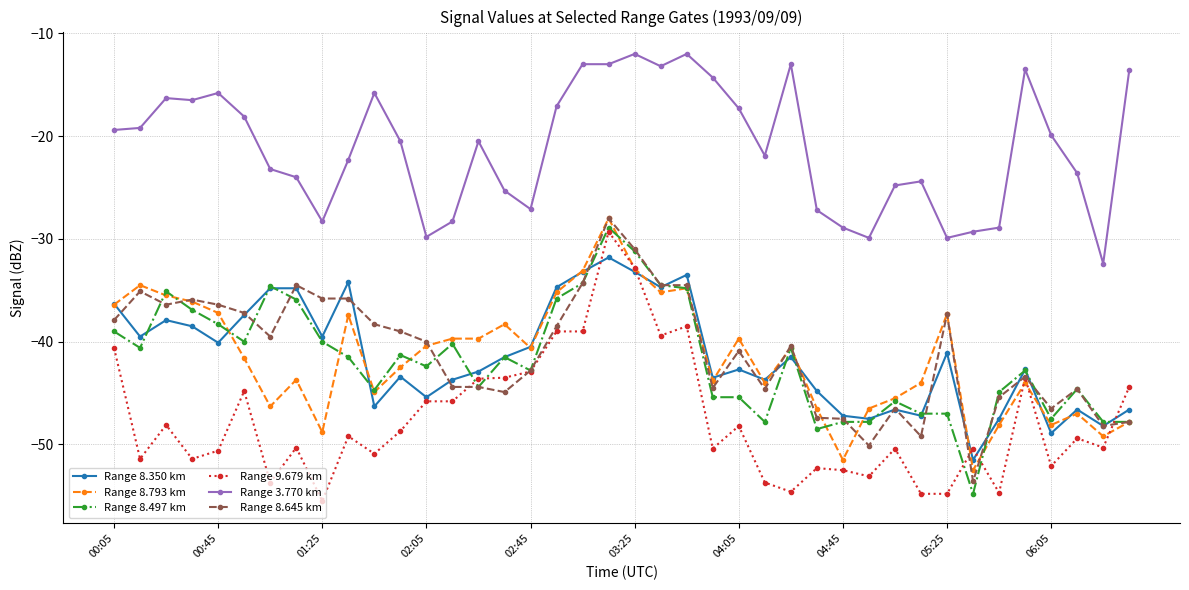

True or false: Range 3.770 km and Range 8.793 km cross at least once.

False